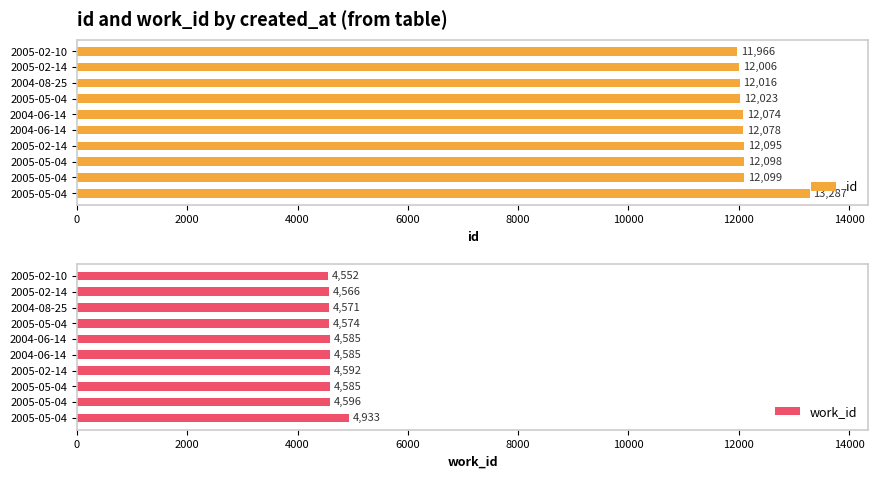

What is the lowest value of the work_id series?

4552